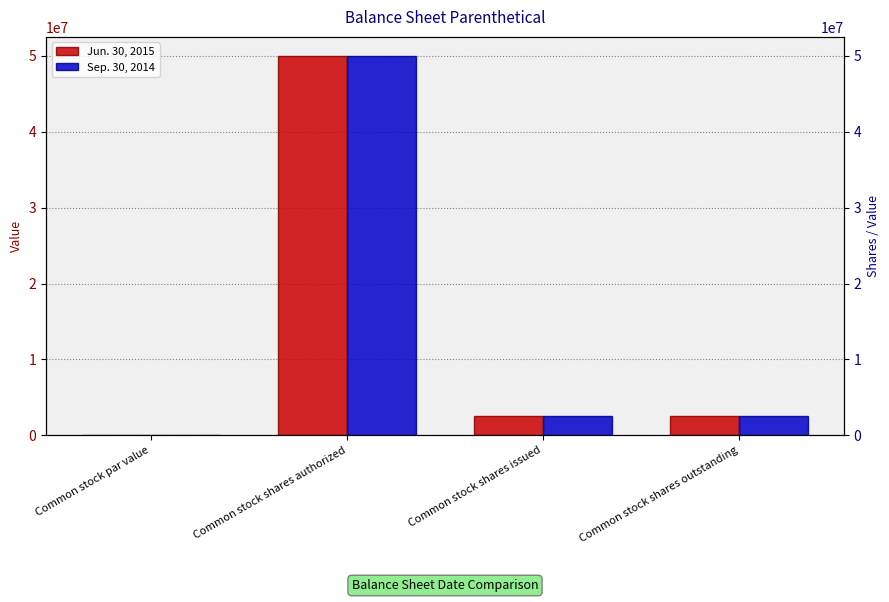

What are all the series names shown in the legend?

Jun. 30, 2015, Sep. 30, 2014